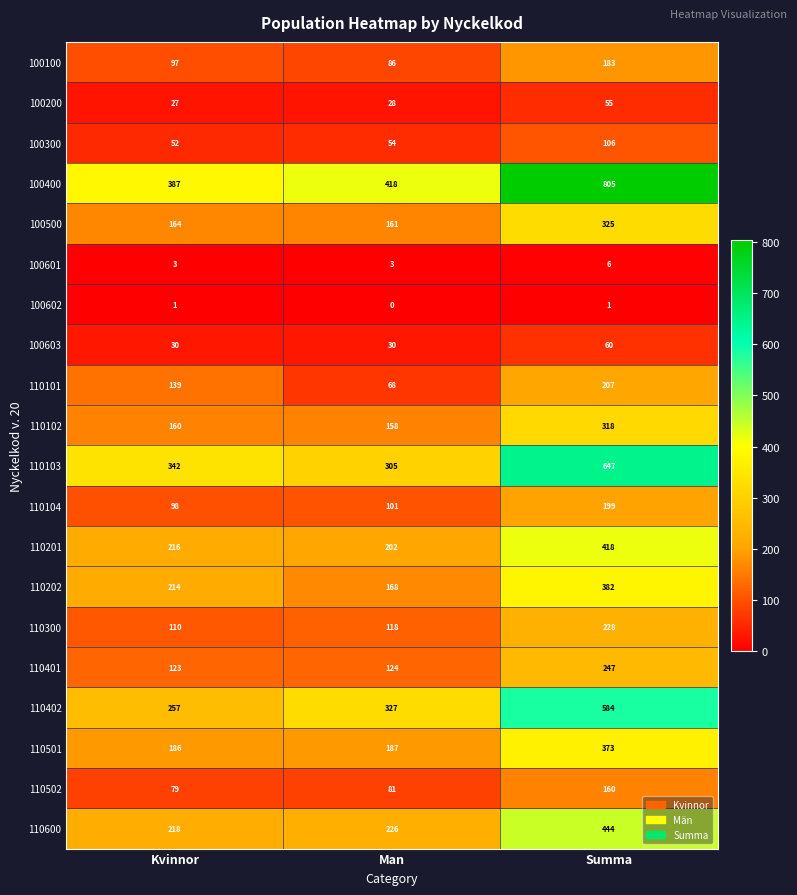

Rank the series at Kvinnor from highest to lowest value.

100400, 110103, 110402, 110600, 110201, 110202, 110501, 100500, 110102, 110101, 110401, 110300, 110104, 100100, 110502, 100300, 100603, 100200, 100601, 100602